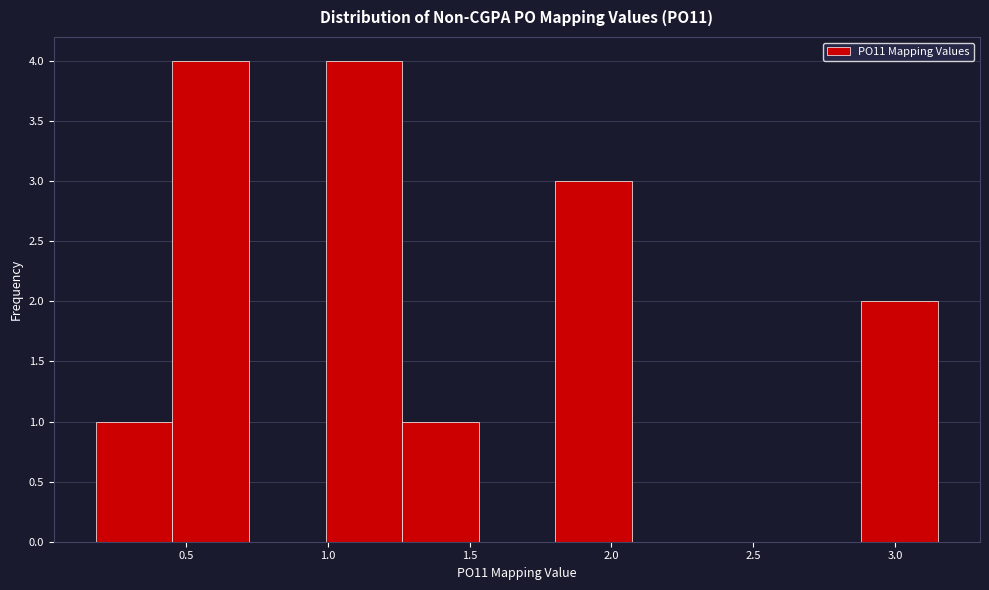

Reading left to right, list every bar in this chart as the range it spans on the x-axis followed by its height. Neither the bar edges nor the heights are printed on the chart, so give them approximately, as read against the axes.

0.20 to 0.45: 1
0.45 to 0.70: 4
0.70 to 1.00: 0
1.00 to 1.25: 4
1.25 to 1.55: 1
1.55 to 1.80: 0
1.80 to 2.05: 3
2.05 to 2.35: 0
2.35 to 2.60: 0
2.60 to 2.90: 0
2.90 to 3.15: 2